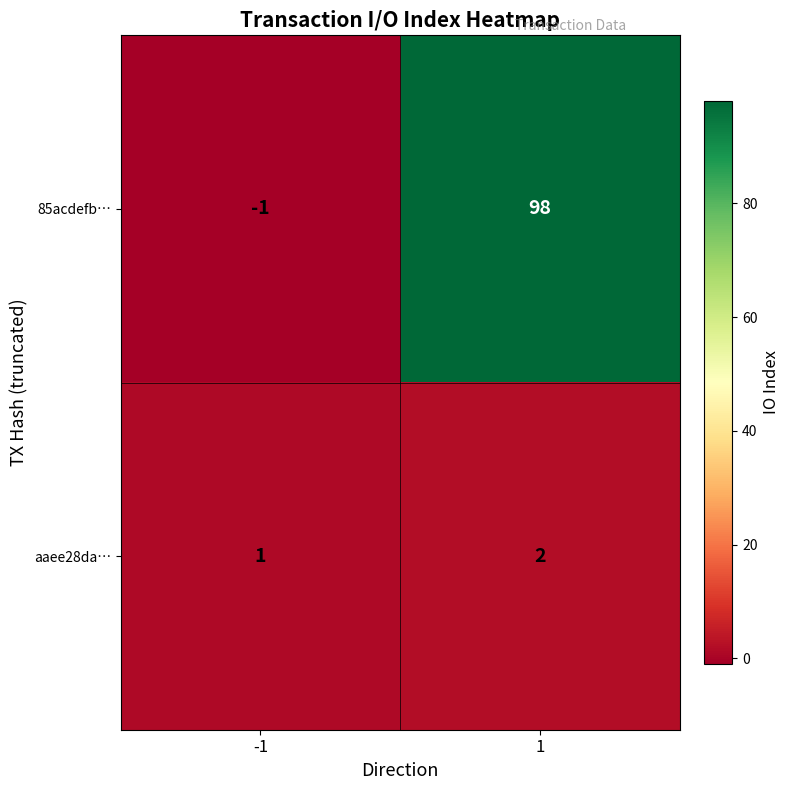

What is the difference between the maximum and minimum values in the 85acdefb… series?

99